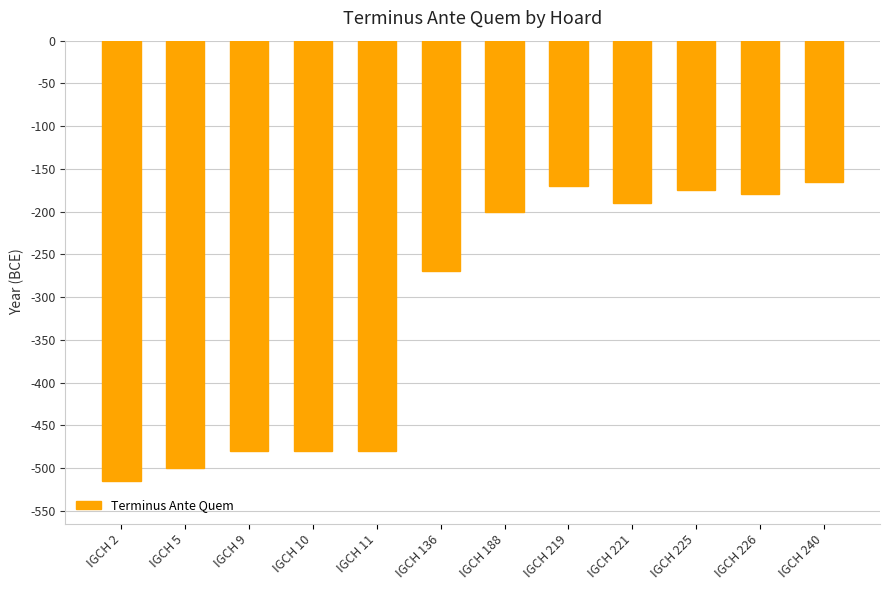

What is the change in value from IGCH 136 to IGCH 221?

+80